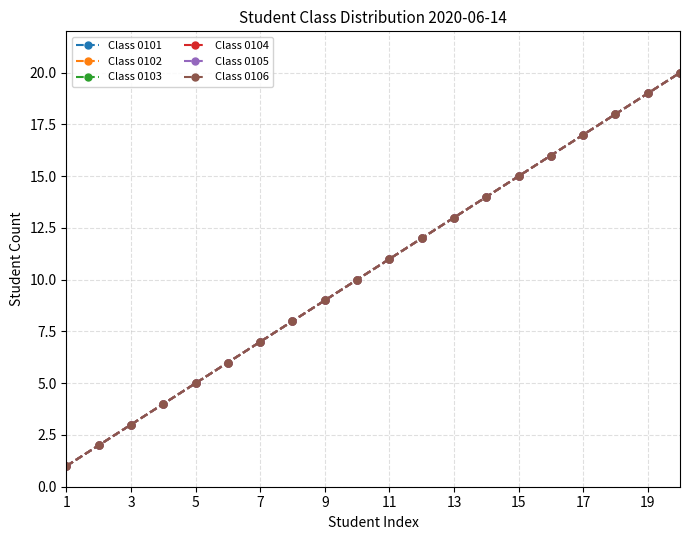

Does the chart have visible grid lines?

Yes